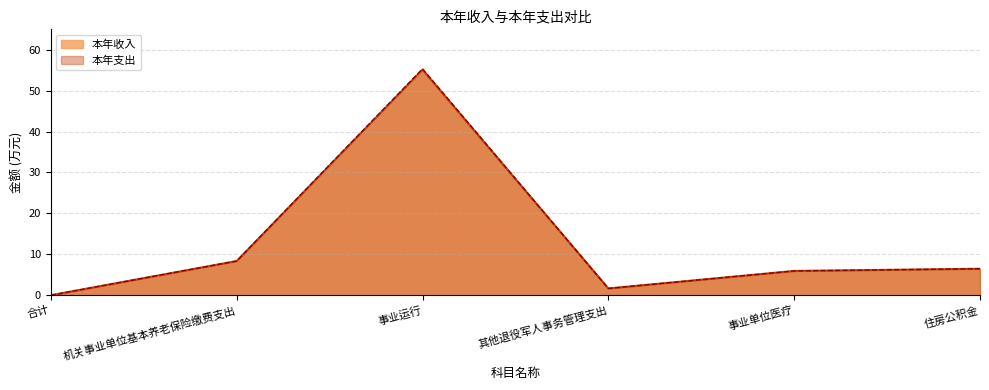

Reading left to right, list all the values displayed in this chart.

本年收入: 合计=0.0	机关事业单位基本养老保险缴费支出=8.3	事业运行=55.1	其他退役军人事务管理支出=1.6	事业单位医疗=5.9	住房公积金=6.5
本年支出: 合计=0.0	机关事业单位基本养老保险缴费支出=8.3	事业运行=55.4	其他退役军人事务管理支出=1.6	事业单位医疗=5.9	住房公积金=6.5